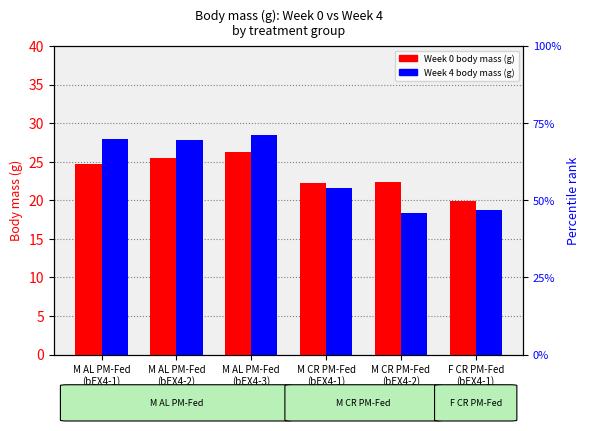

At which category is the sum across all series the highest?

M AL PM-Fed
(bEX4-3)